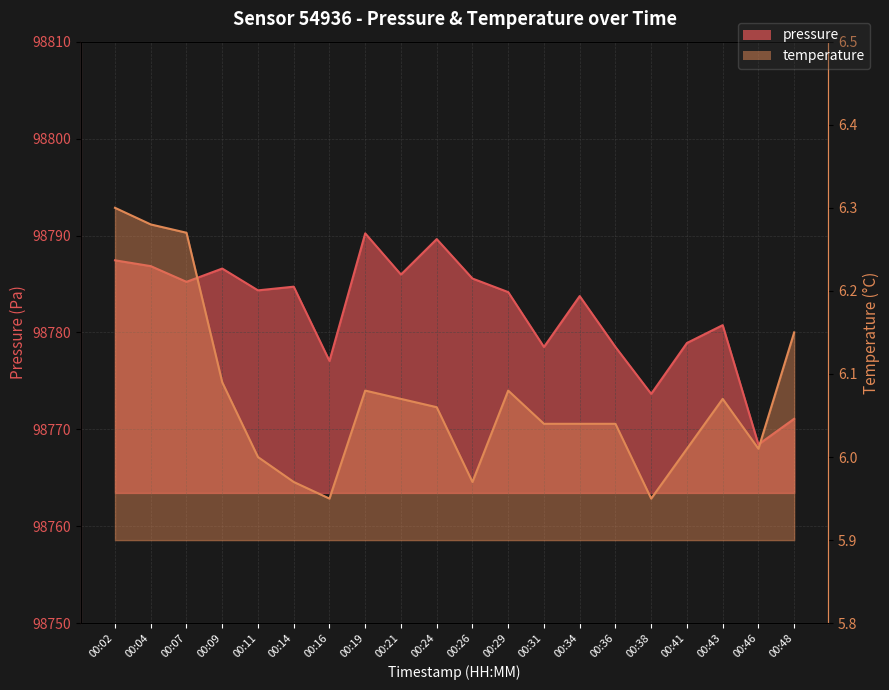

How many data points in temperature are above 6?

15